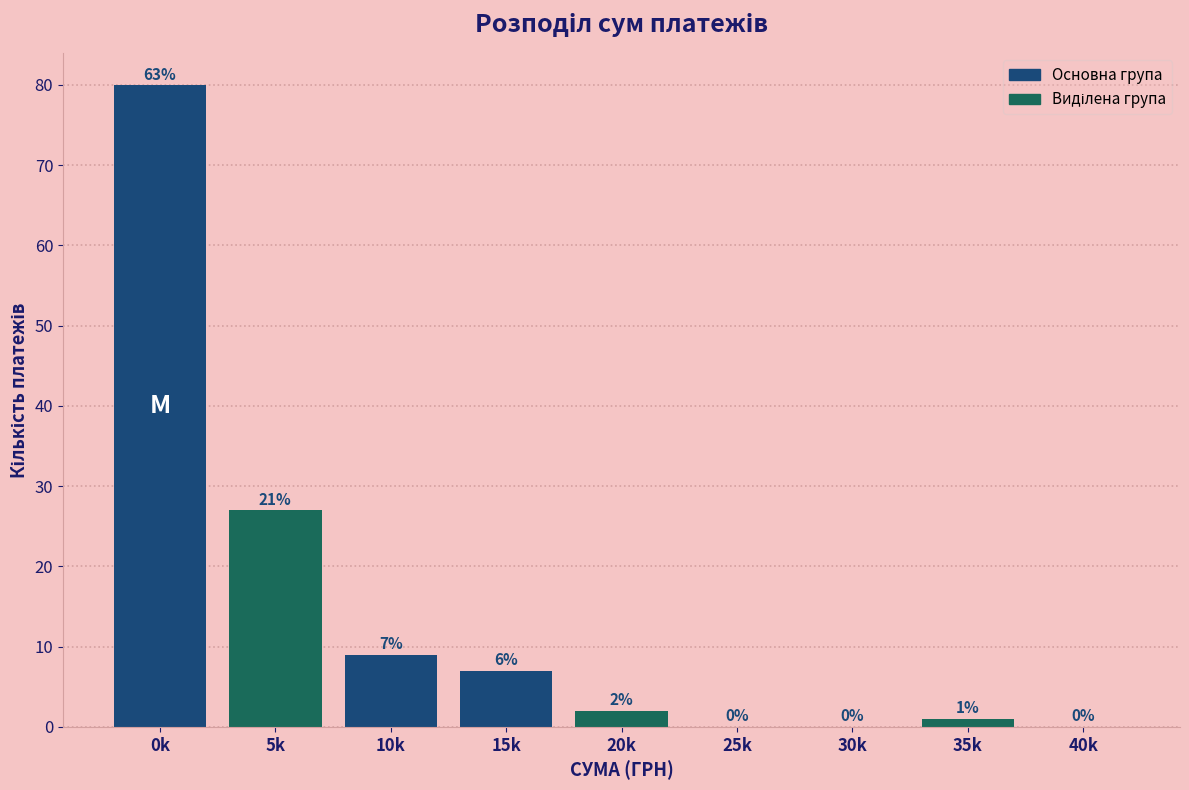

Reading left to right, what are all the values shown in this chart?

0k=80	5k=27	10k=9	15k=7	20k=2	25k=0	30k=0	35k=1	40k=0